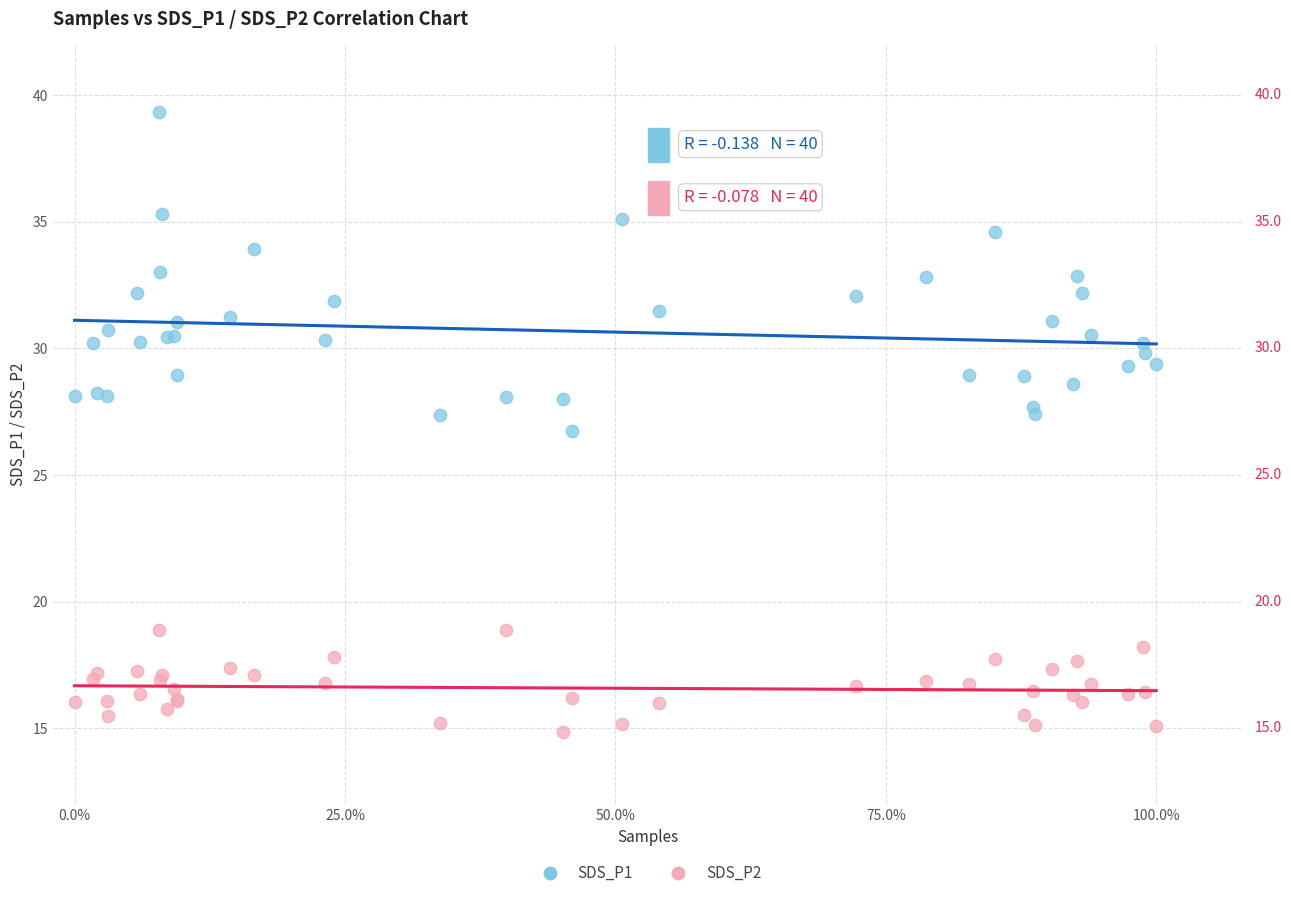

Which series contains the lowest Y value?

SDS_P2